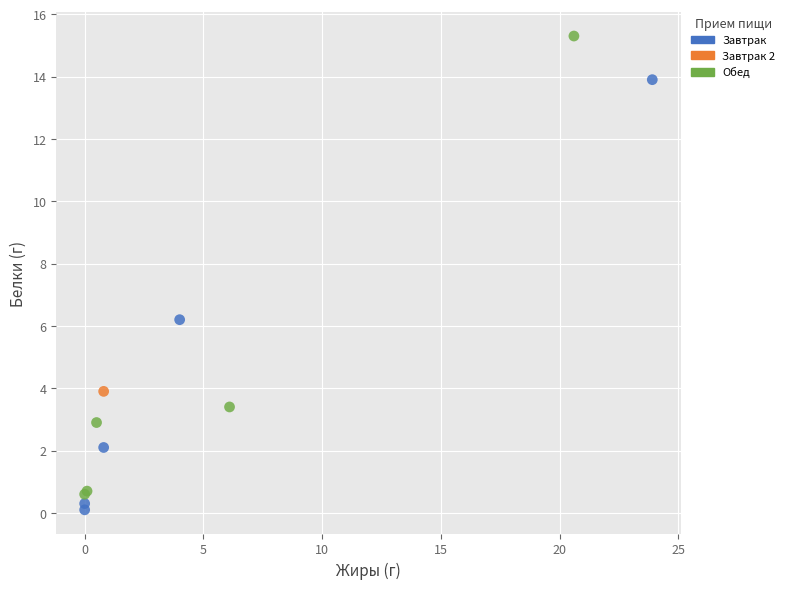

Which series contains the lowest Y value?

Завтрак